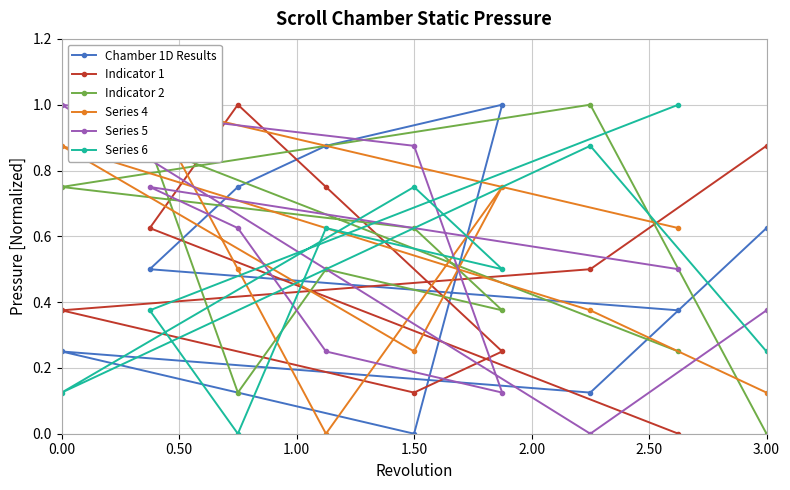

How many lines are shown in the chart?

6